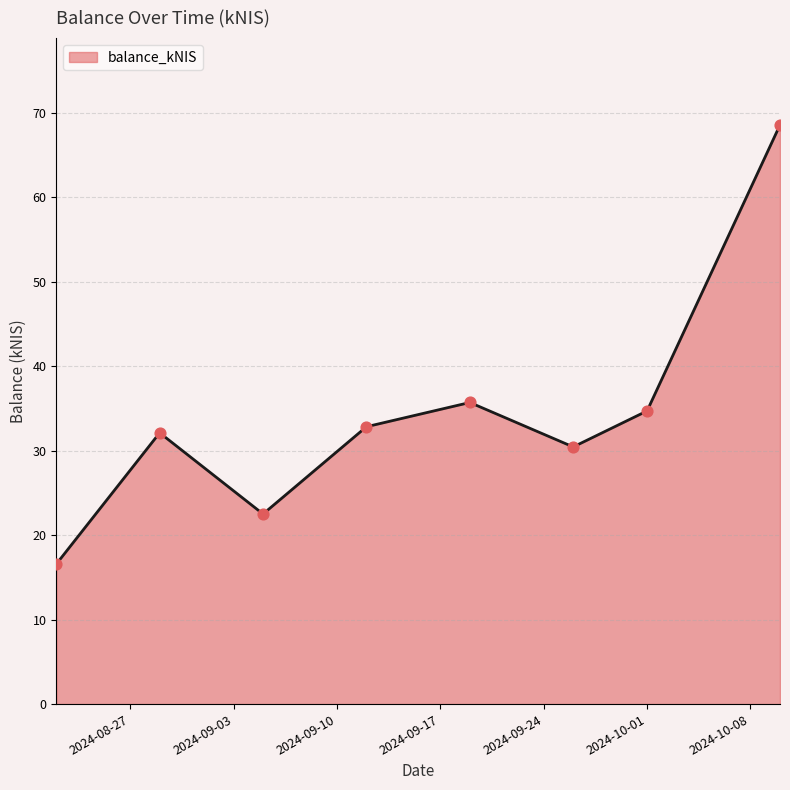

What is the minimum value shown in the chart?

16.6